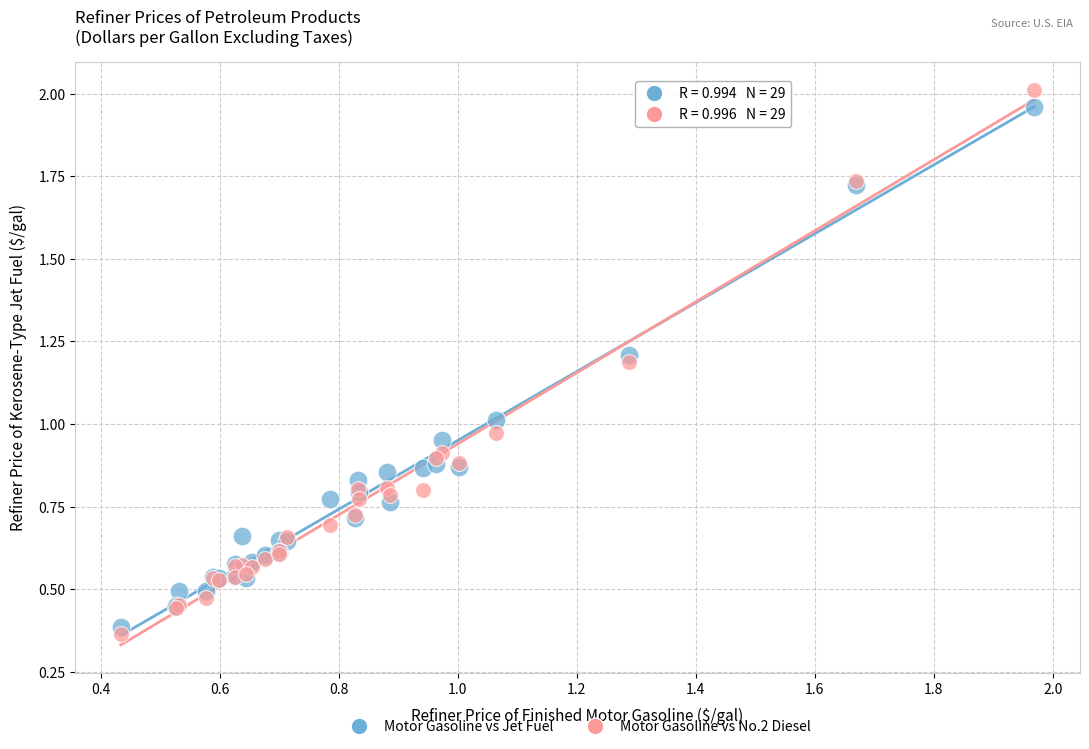

Which series reaches the minimum Y coordinate?

Motor Gasoline vs No.2 Diesel